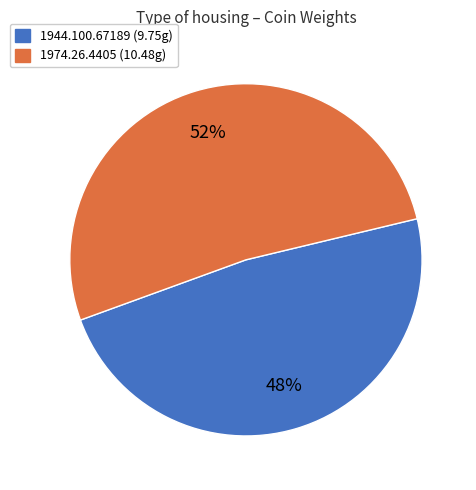

Combined, do 1944.100.67189 and 1974.26.4405 account for over 50%?

Yes